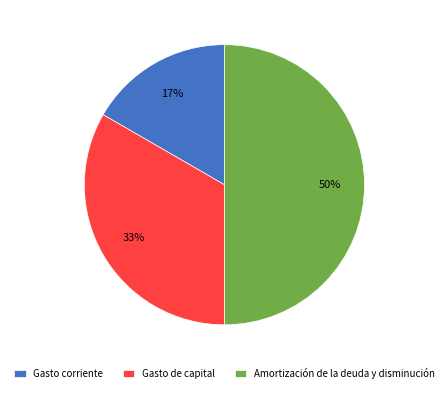

Do Amortización de la deuda y disminución and Gasto de capital together represent more than half of the pie?

Yes